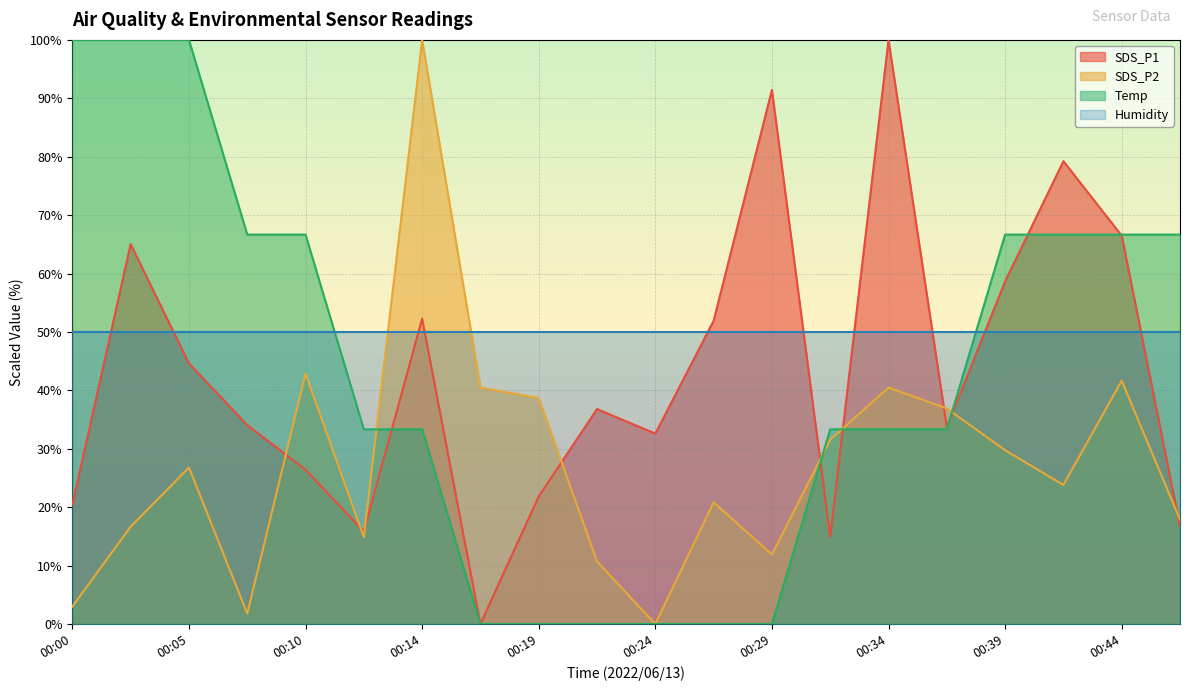

Which series has the largest range (max minus min)?

SDS_P1